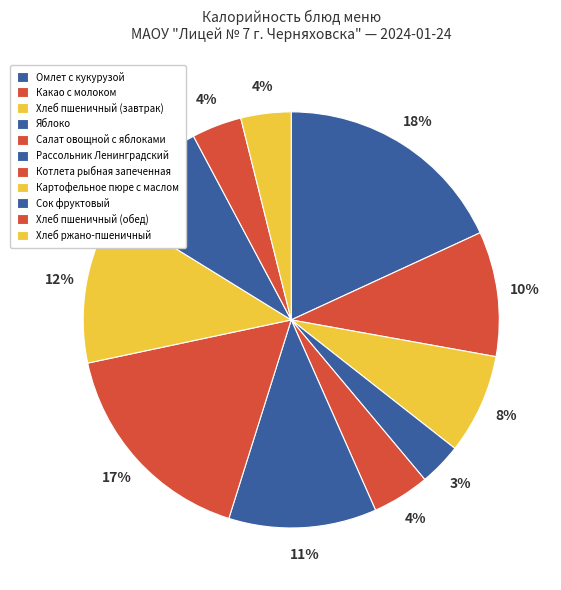

What is the largest slice in the pie chart?

Омлет с кукурузой